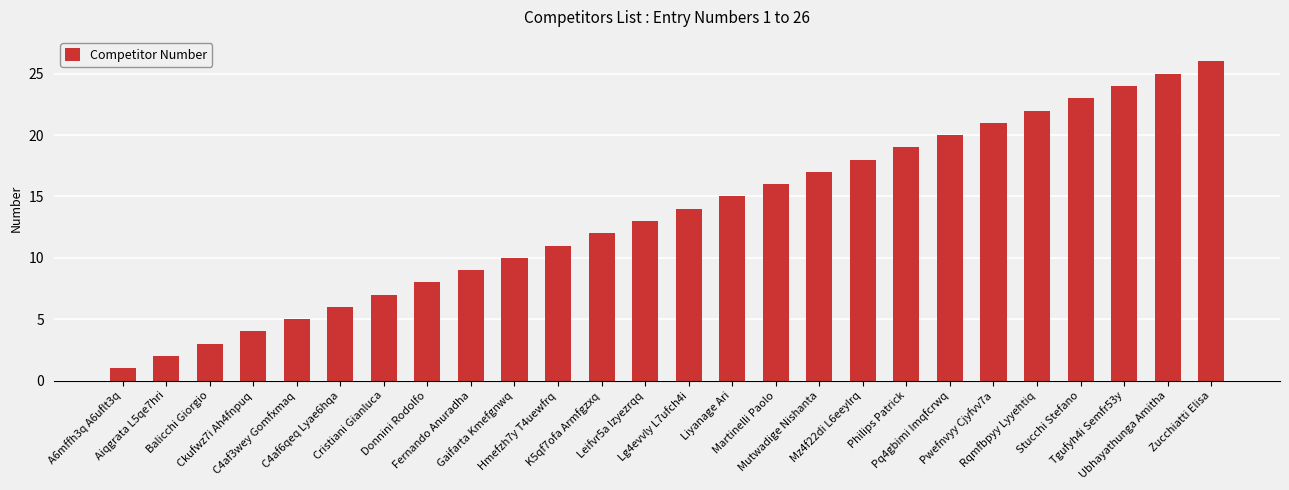

What is the label of the 17th bar from the right?

Gaifarta Kmefgnwq